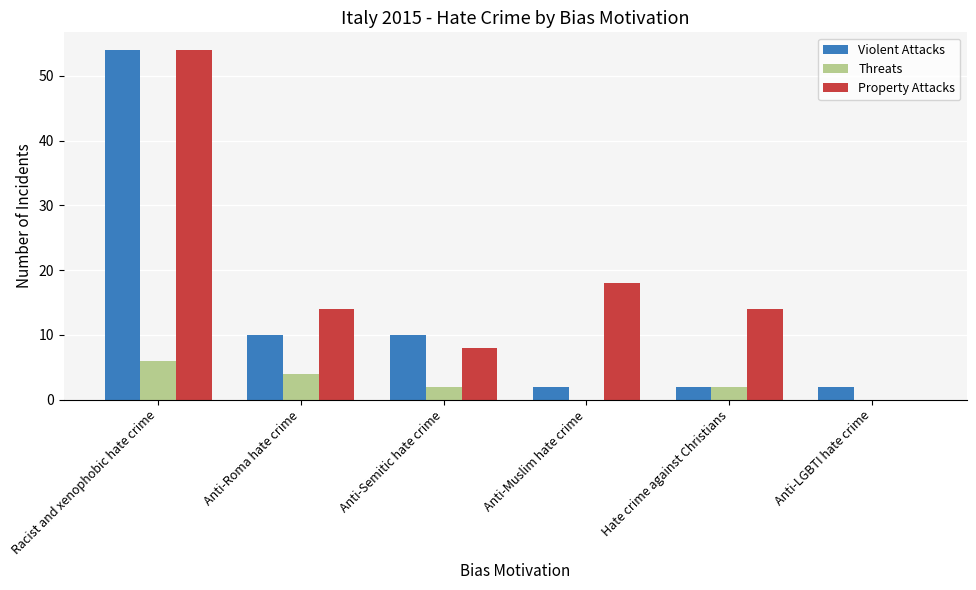

Which series changed the most between Anti-Muslim hate crime and Anti-LGBTI hate crime?

Property Attacks